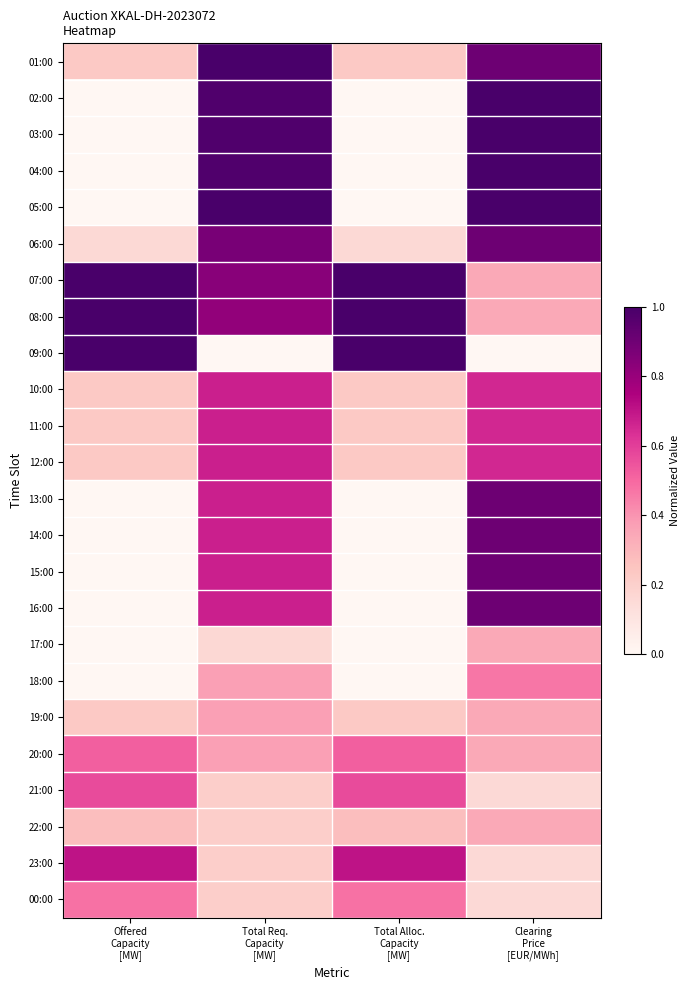

Which series has the largest total across all categories?

07:00